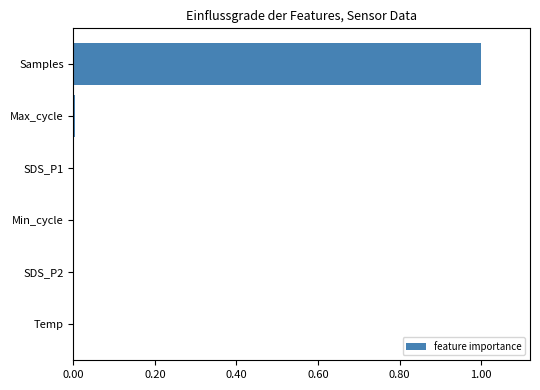

How many series are shown in this chart?

1